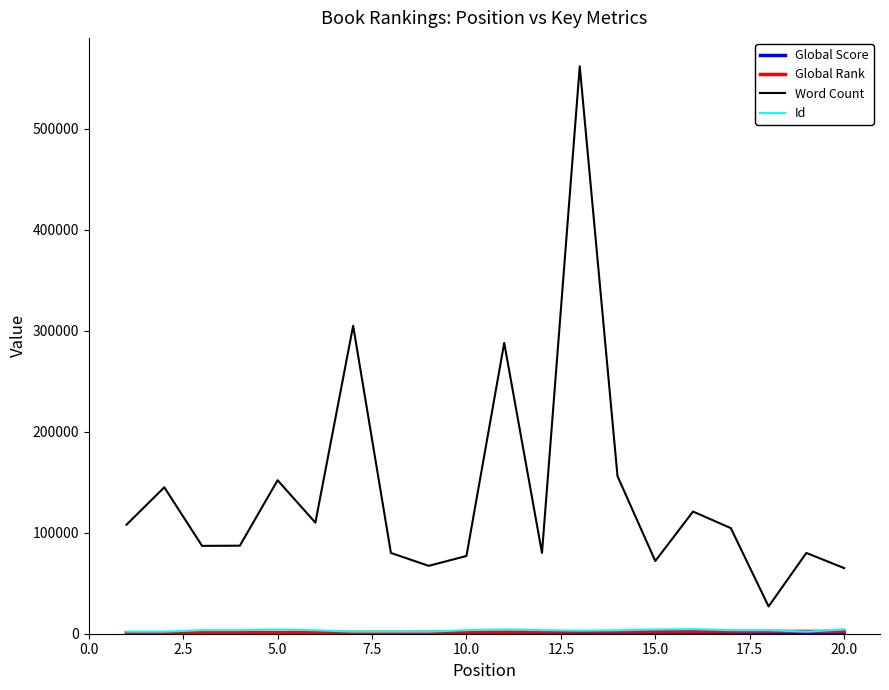

Which series has the widest spread of values?

Word Count